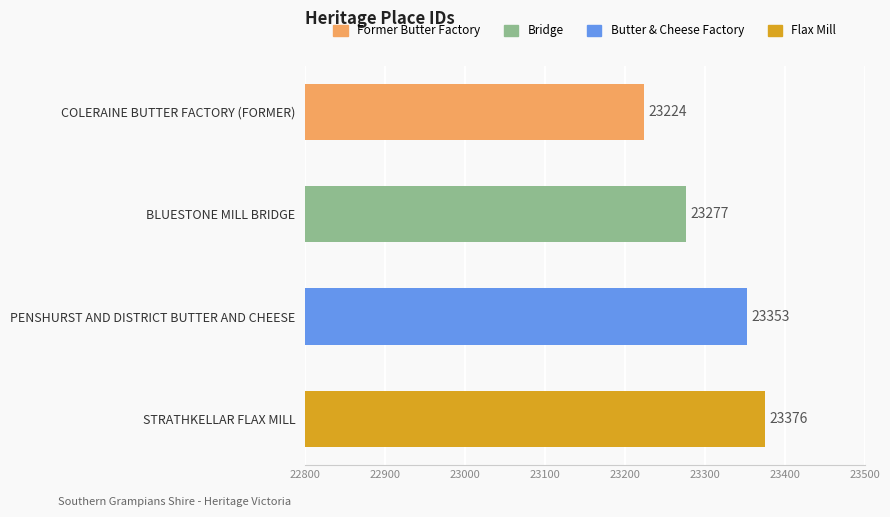

What is the greatest value displayed?

23376